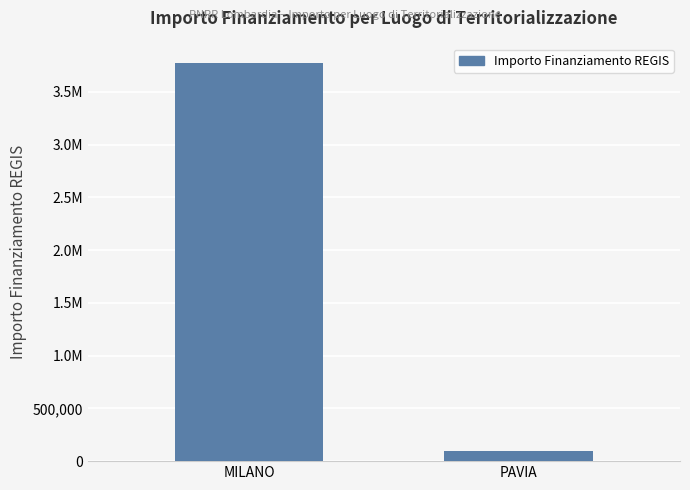

At which category does the chart reach its minimum across all series?

PAVIA